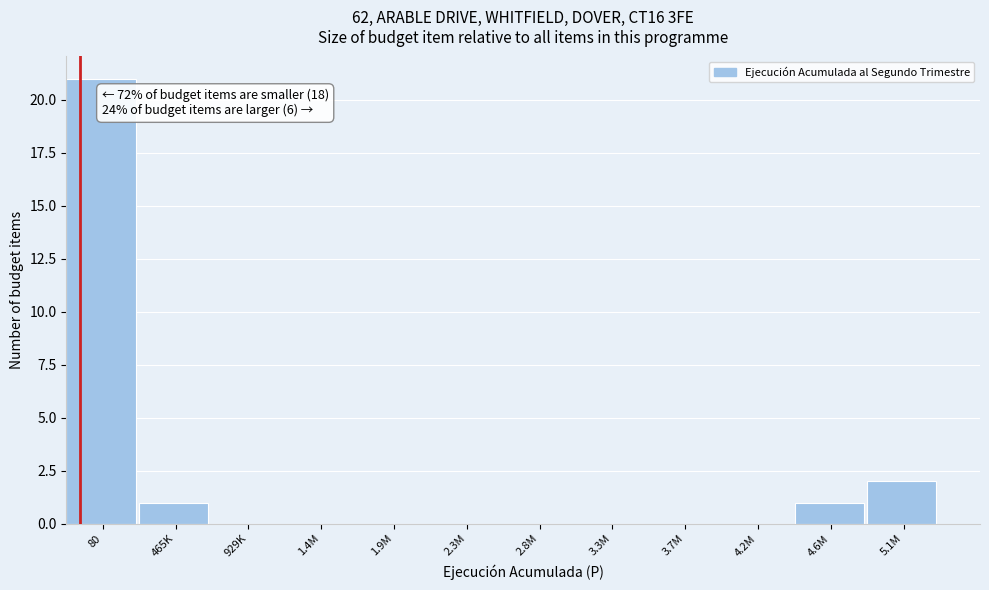

Reading left to right, transcribe all the data shown in this chart.

80=21	465K=1	929K=0	1.4M=0	1.9M=0	2.3M=0	2.8M=0	3.3M=0	3.7M=0	4.2M=0	4.6M=1	5.1M=2